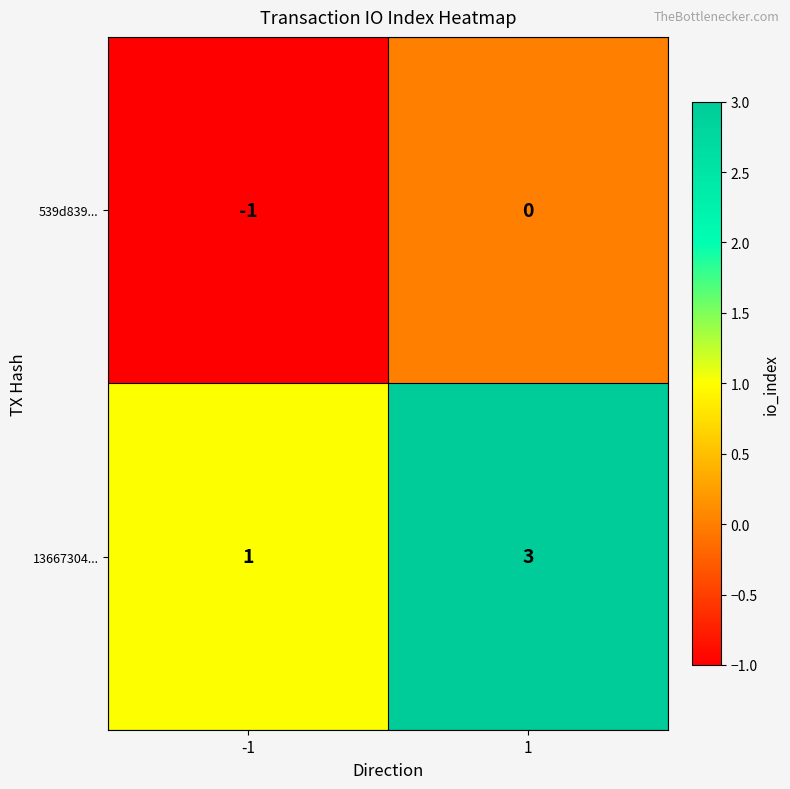

Is the value of 539d839... at -1 greater than the value of 13667304... at -1?

No